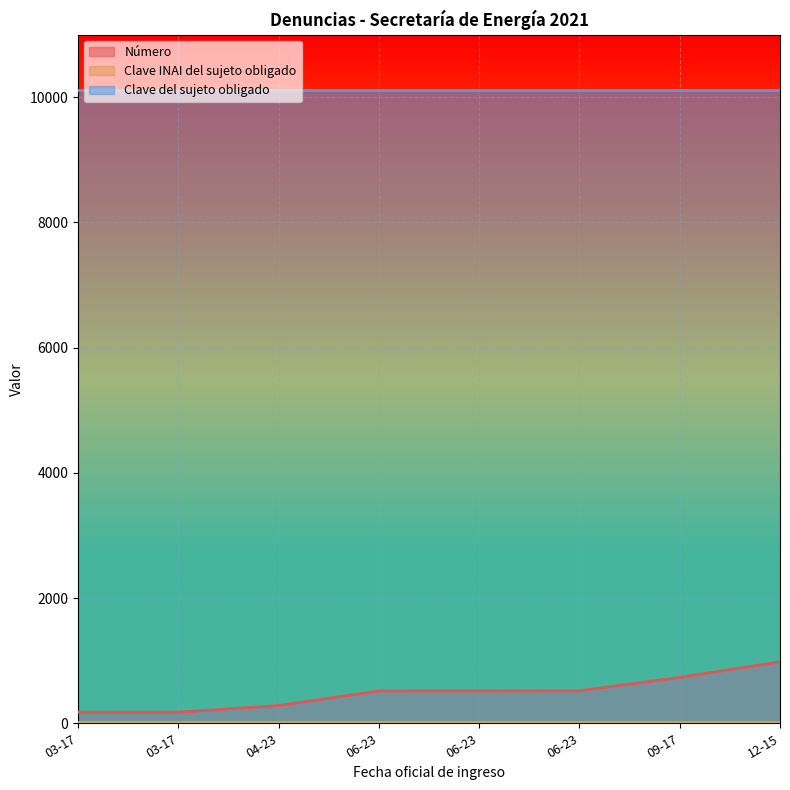

Between 2021-06-23 and 2021-06-23, which series saw the biggest shift?

Número